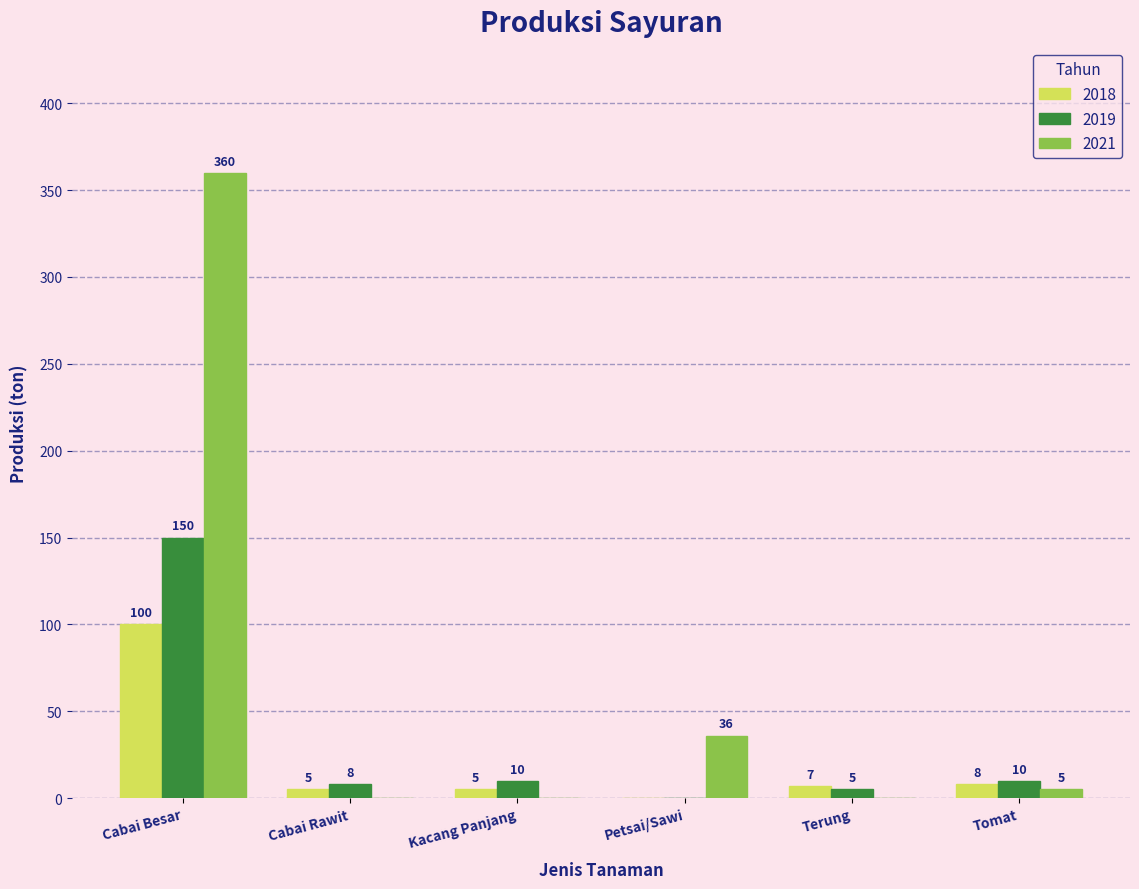

What is the sum of all 2019 values?

183